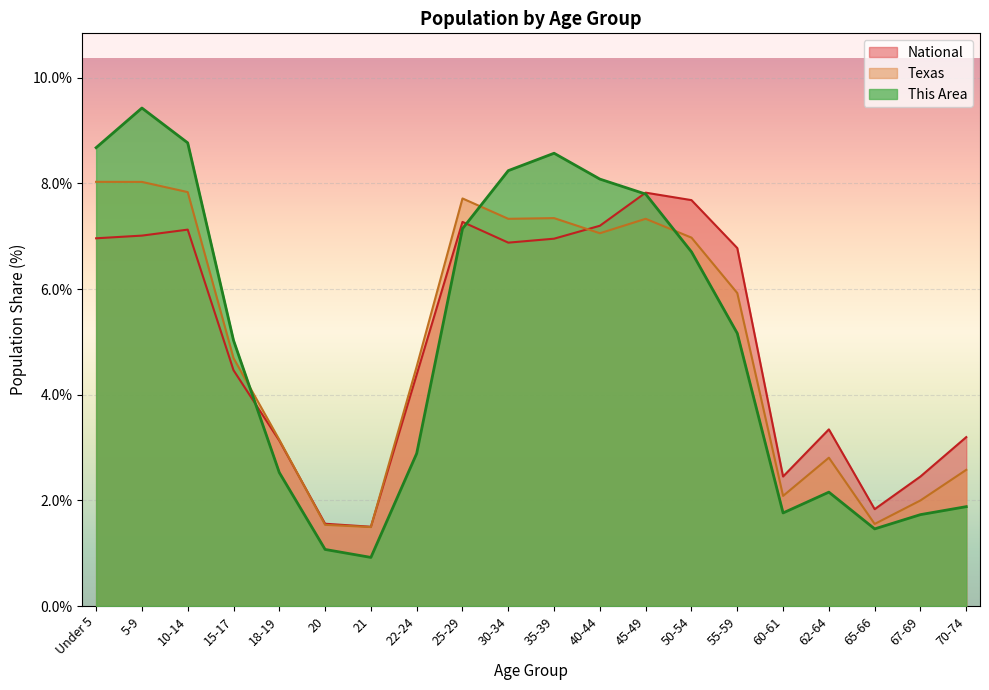

What is the lowest value of the Texas series?

1.5